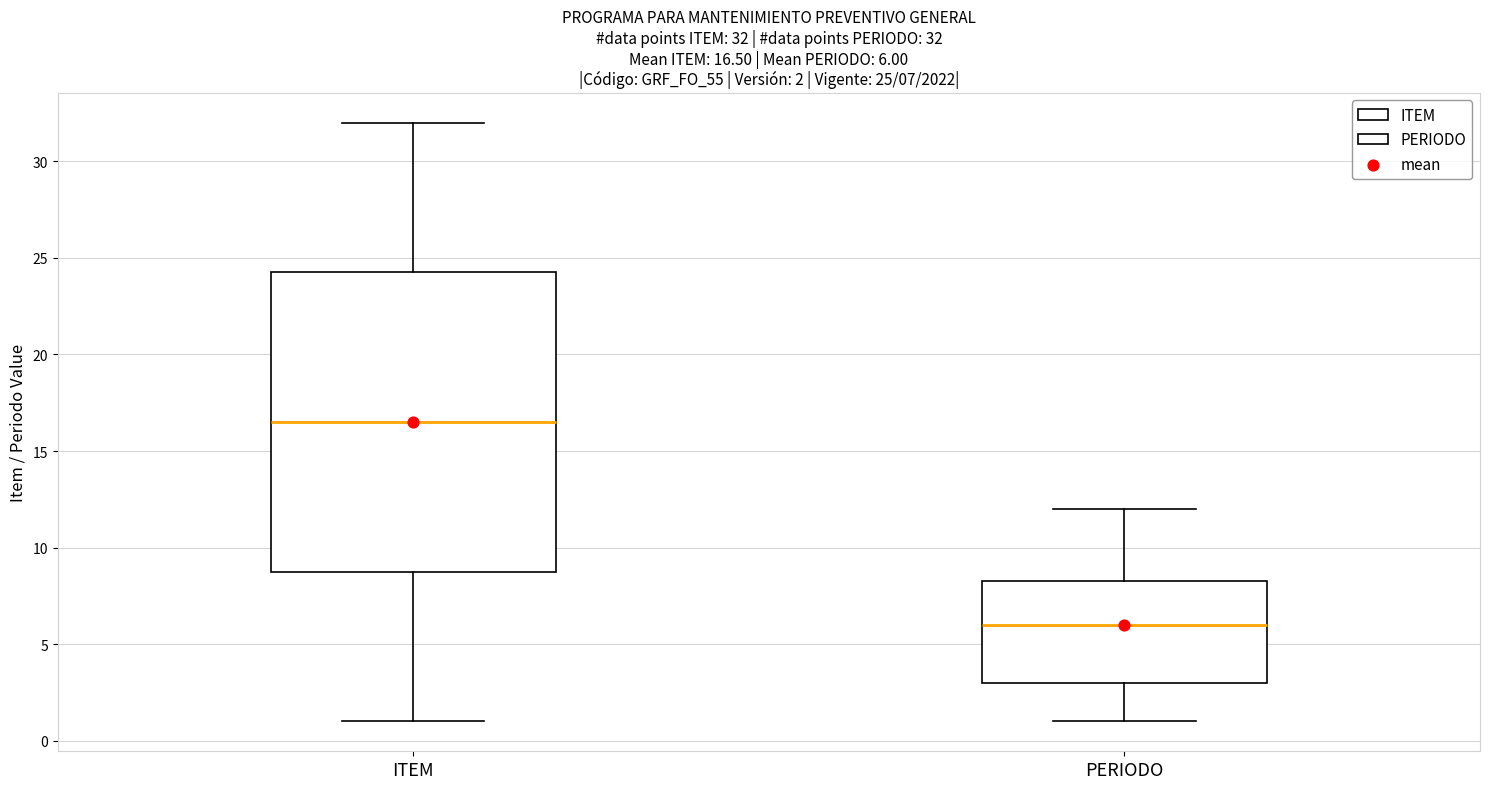

Which box is the tallest, from its lower edge to its upper edge?

ITEM